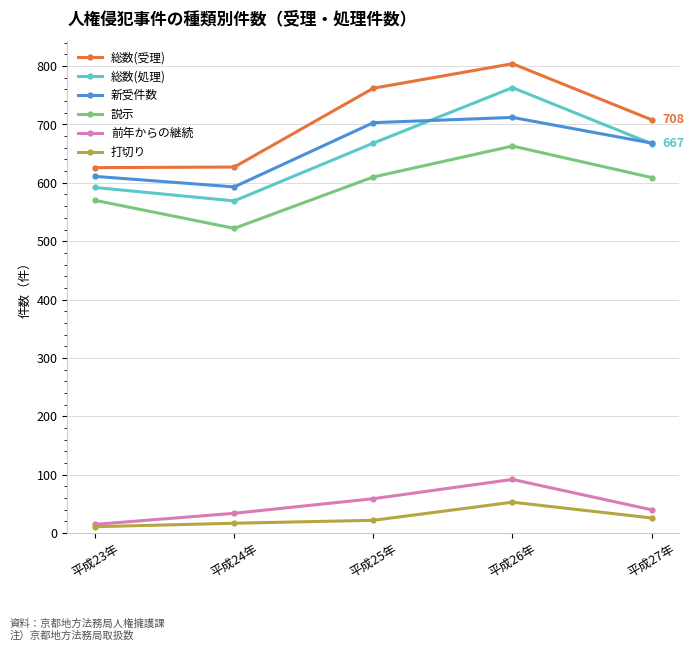

What is the label of the 2nd point from the right?

平成26年